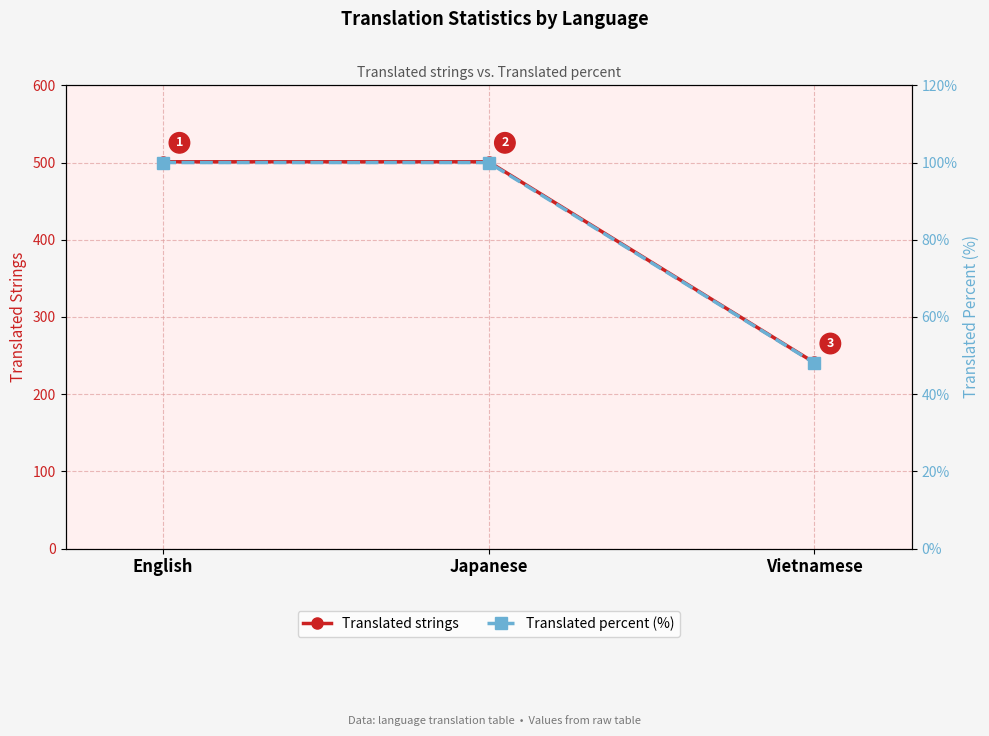

How many data points does each series have?

3